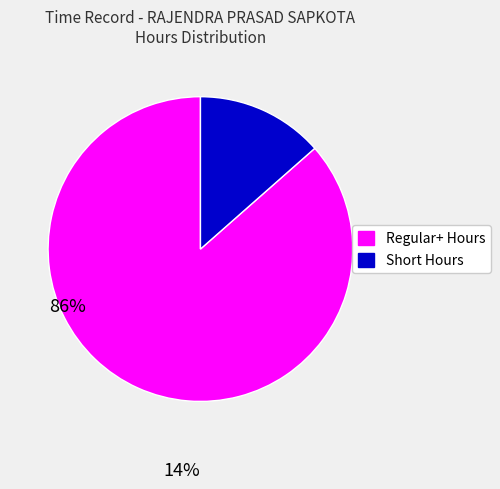

Does any single category account for the majority?

Yes